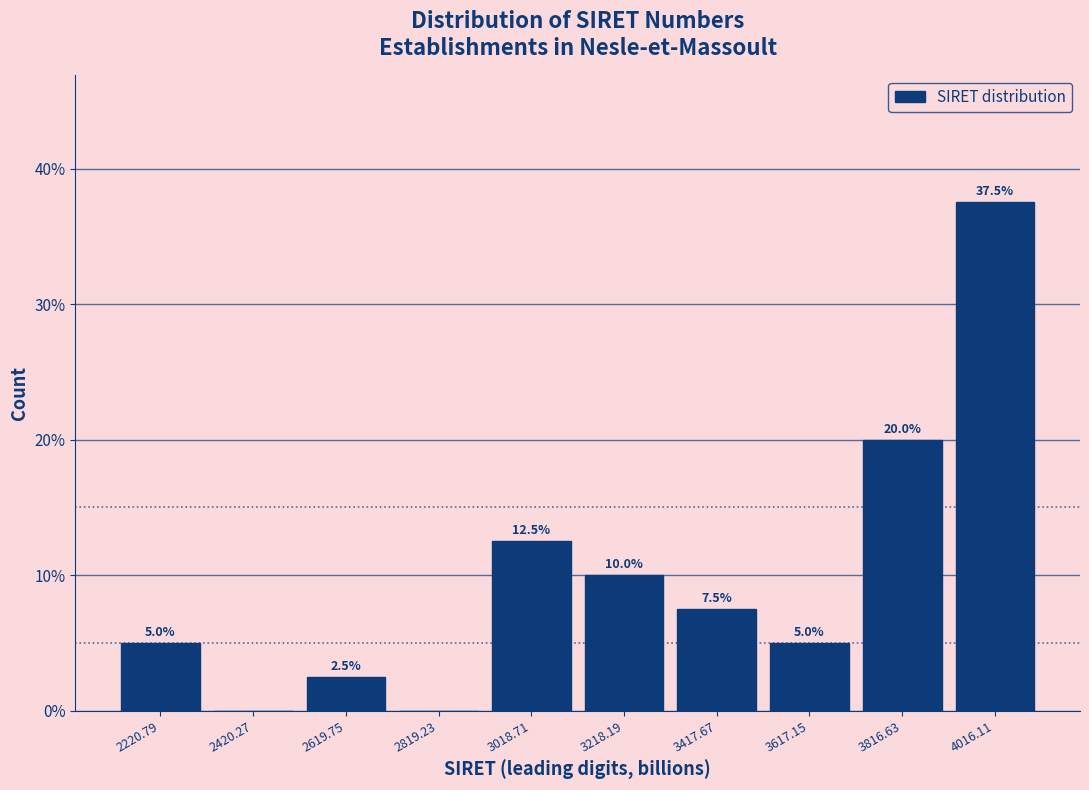

Over which range of the x-axis is the bar tallest?

3920 to 4120